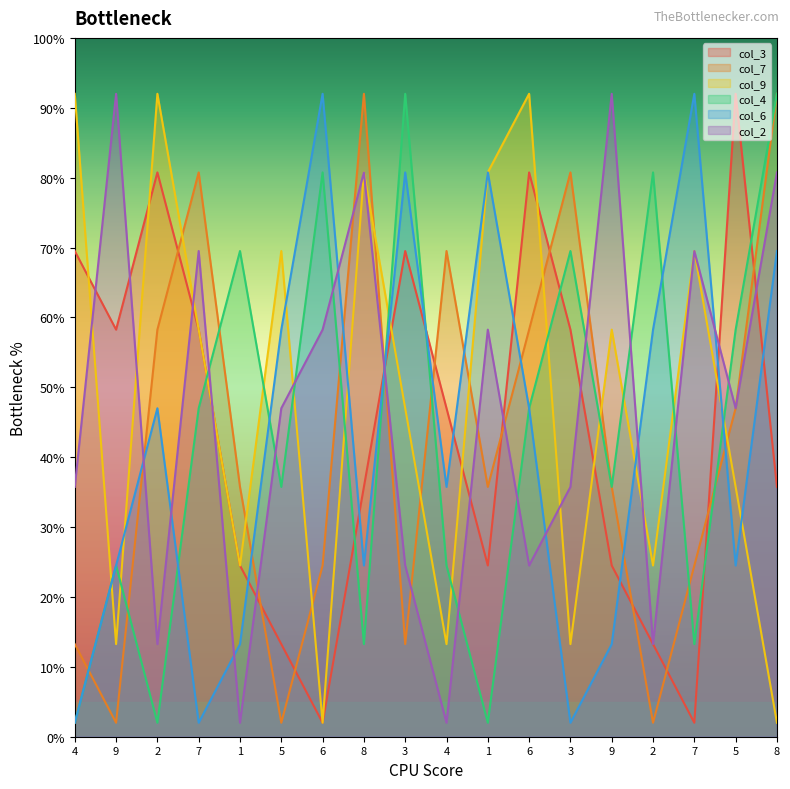

Which series has the largest total across all categories?

col_9